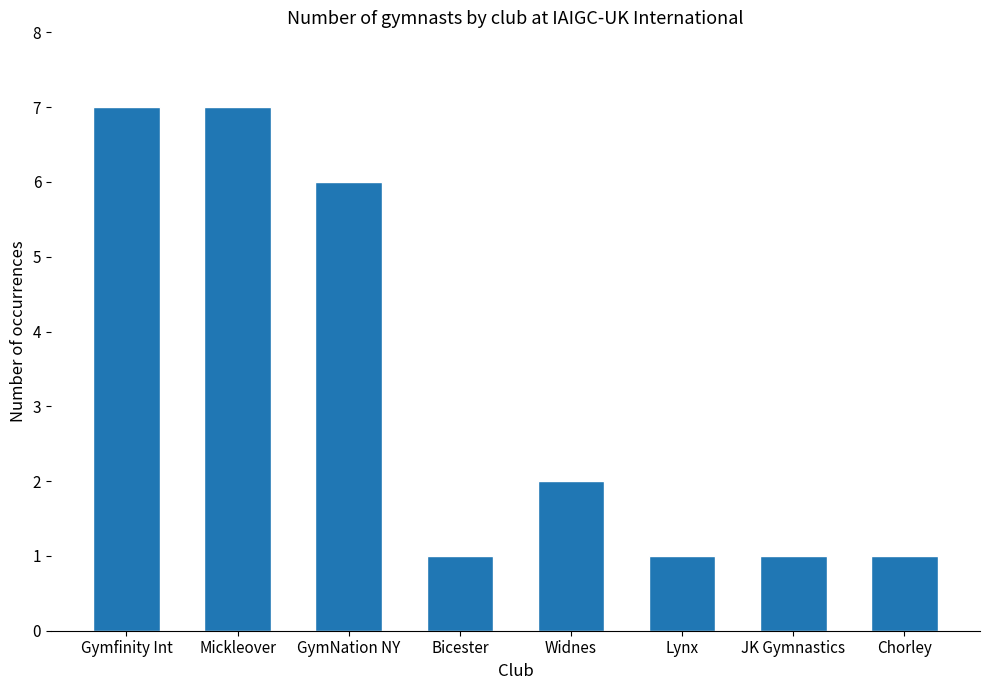

What is the greatest value displayed?

7